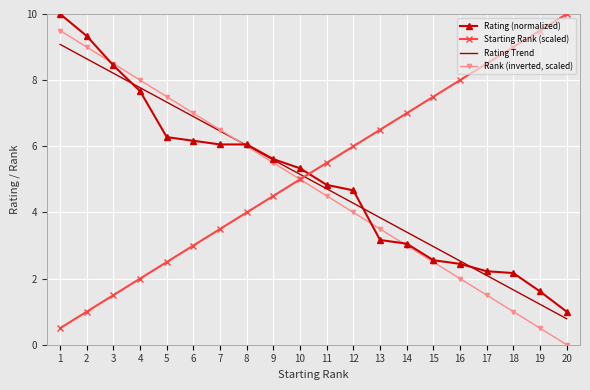

At how many categories does at least one series exceed 0?

20